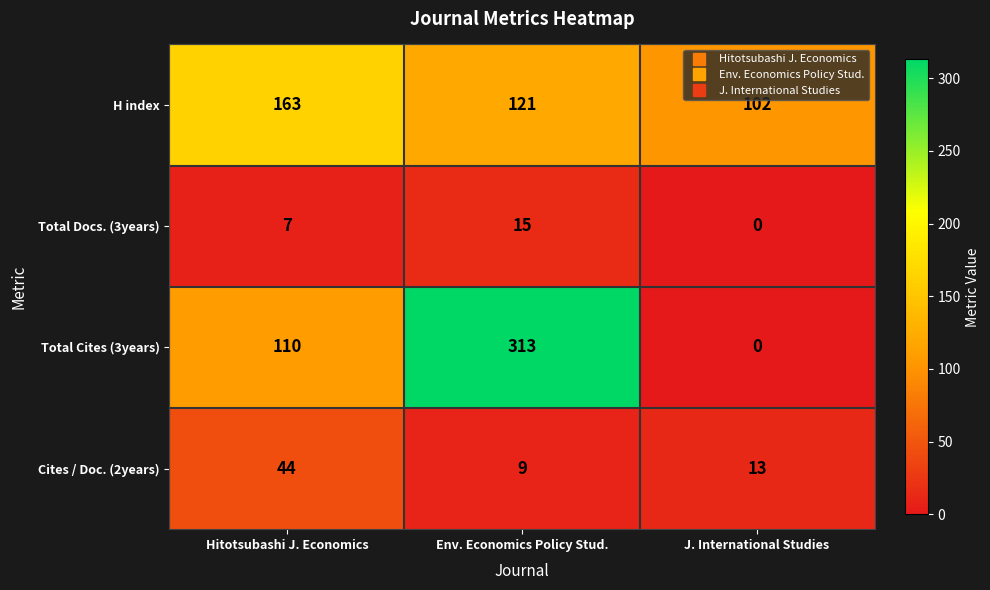

What is the approximate value of Total Cites (3years) at Hitotsubashi J. Economics, to the nearest 50?

100